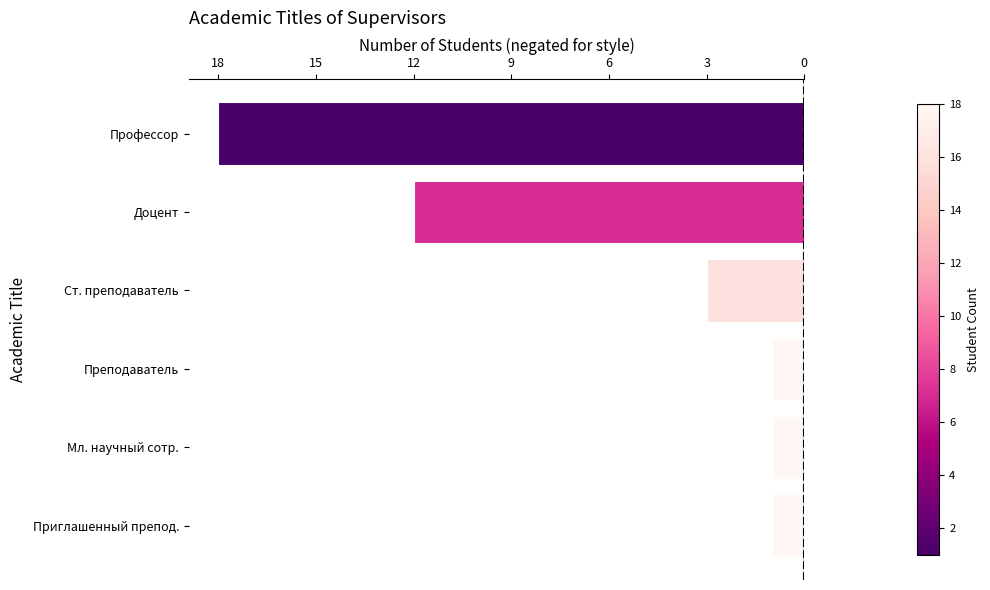

Does the chart contain stacked bars?

No